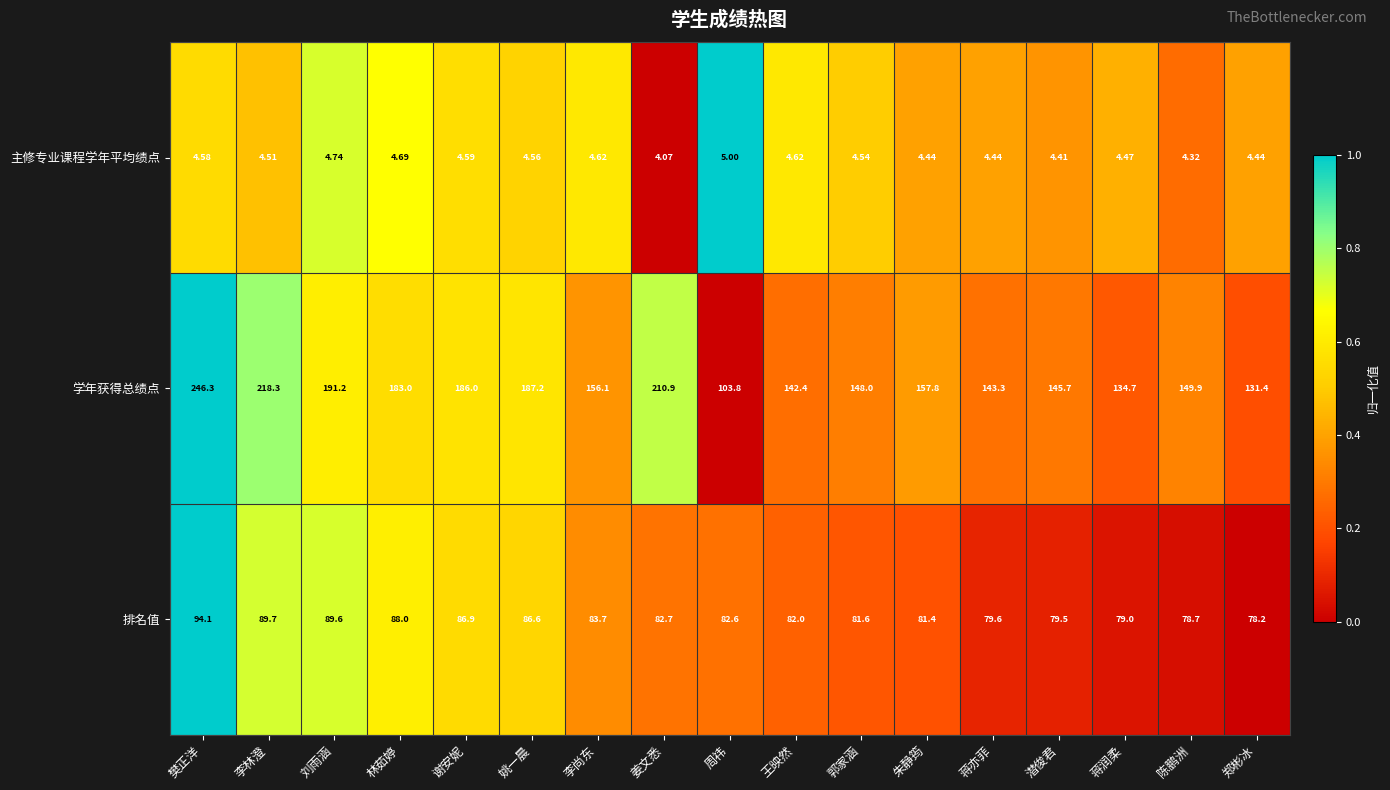

Which series has the largest total across all categories?

学年获得总绩点